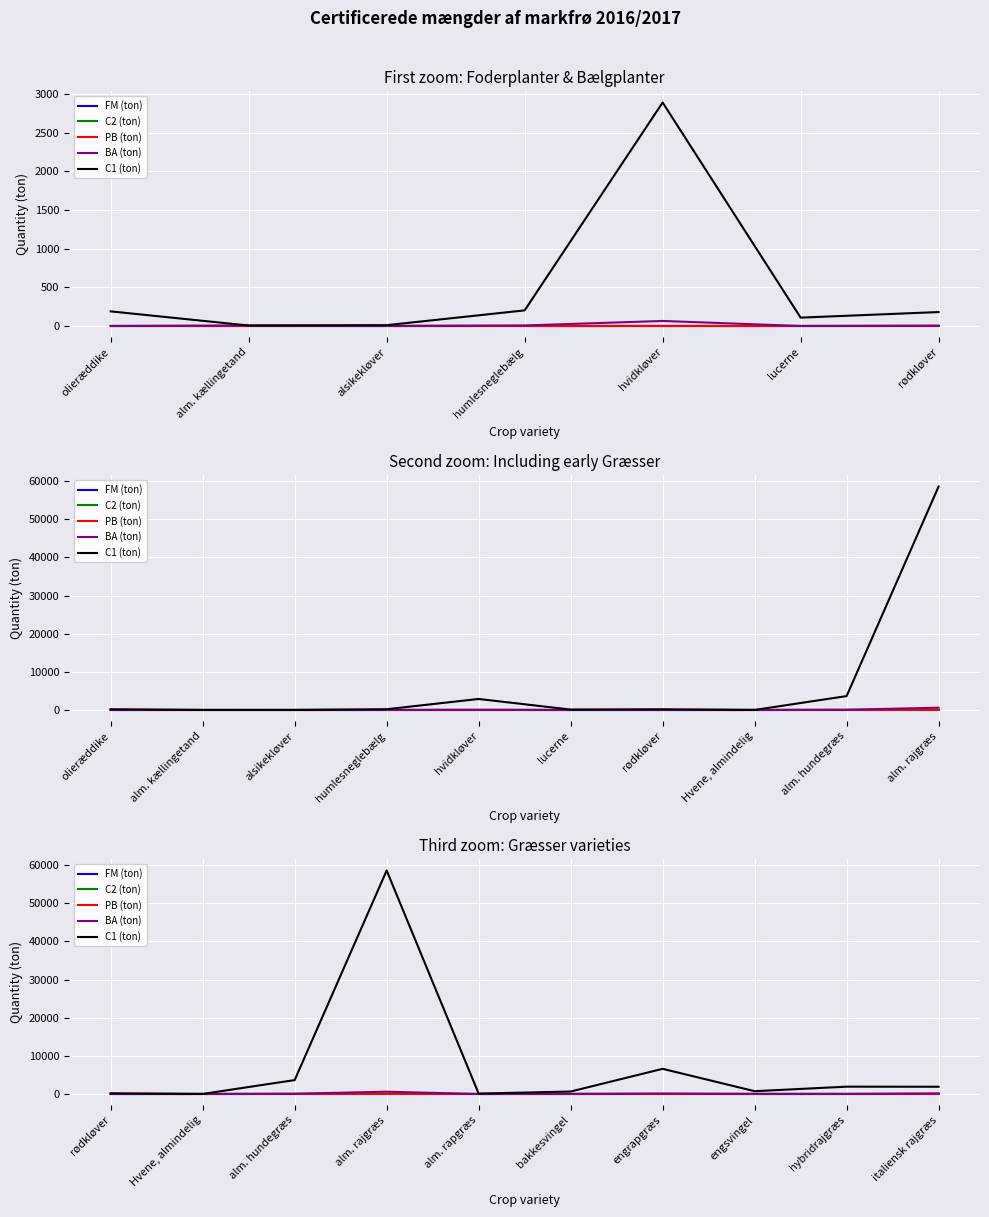

Which series has the largest total across all categories?

C1 (ton)